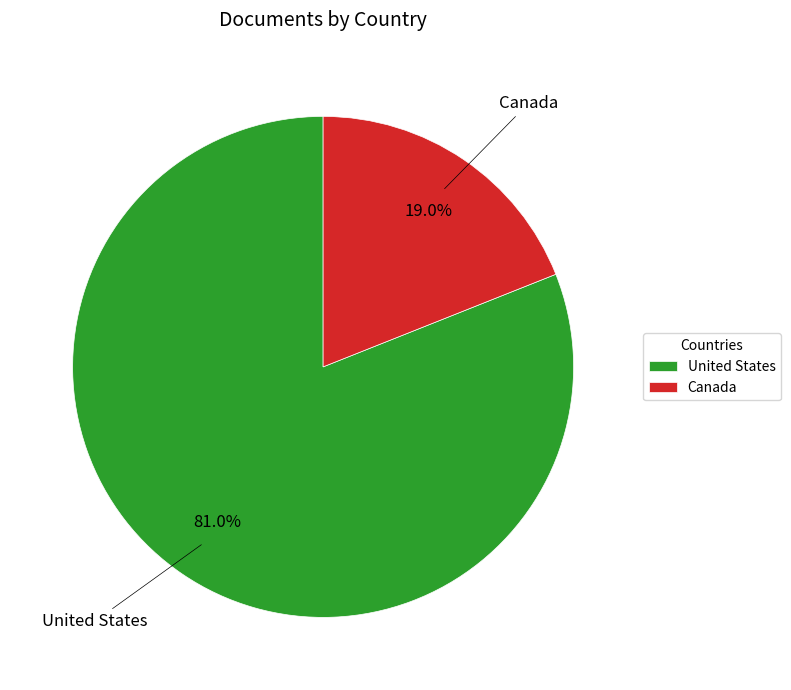

Count the number of slices in the pie.

2